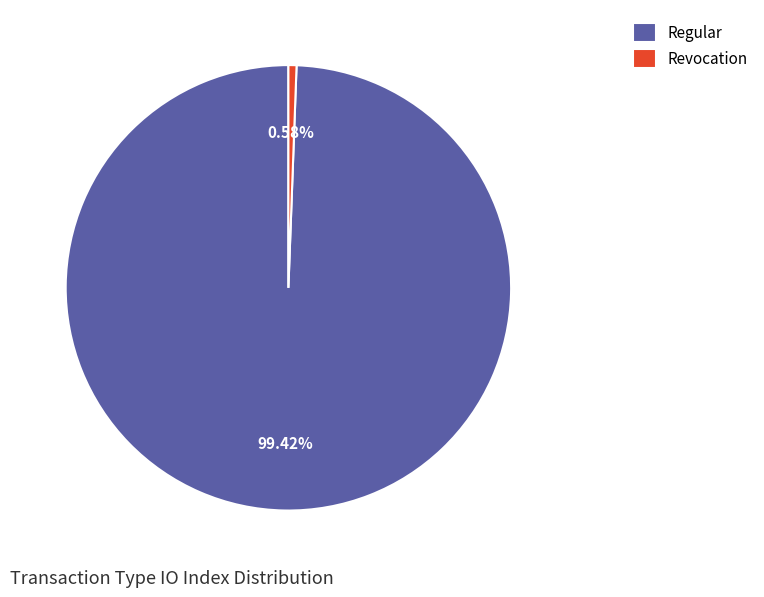

Is the sum of Regular and Revocation greater than half?

Yes